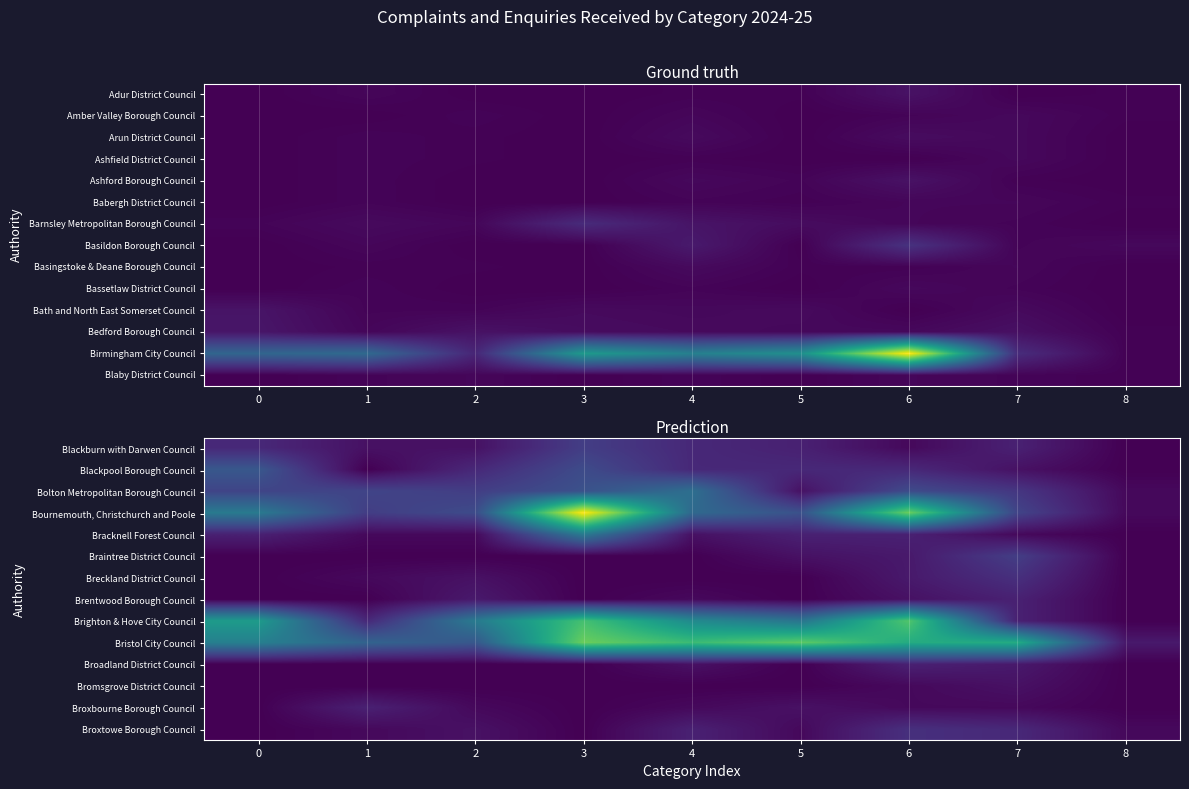

Reading left to right, list all the values displayed in this chart.

Blackburn with Darwen Council: 0=5	1=2	2=2	3=8	4=5	5=4	6=1	7=4	8=0
Blackpool Borough Council: 0=12	1=0	2=5	3=10	4=5	5=5	6=5	7=2	8=0
Bolton Metropolitan Borough Council: 0=9	1=9	2=8	3=11	4=16	5=2	6=10	7=7	8=1
Bournemouth, Christchurch and Poole: 0=18	1=8	2=10	3=44	4=15	5=11	6=34	7=9	8=1
Bracknell Forest Council: 0=4	1=1	2=1	3=18	4=2	5=4	6=4	7=1	8=0
Braintree District Council: 0=0	1=0	2=0	3=0	4=0	5=2	6=3	7=8	8=0
Breckland District Council: 0=0	1=1	2=2	3=0	4=0	5=0	6=3	7=6	8=0
Brentwood Borough Council: 0=0	1=0	2=3	3=0	4=1	5=0	6=2	7=4	8=0
Brighton & Hove City Council: 0=24	1=5	2=18	3=31	4=21	5=17	6=32	7=4	8=0
Bristol City Council: 0=19	1=14	2=12	3=34	4=30	5=33	6=27	7=27	8=3
Broadland District Council: 0=0	1=0	2=0	3=0	4=2	5=0	6=4	7=3	8=0
Bromsgrove District Council: 0=0	1=0	2=0	3=0	4=0	5=0	6=1	7=2	8=0
Broxbourne Borough Council: 0=0	1=4	2=1	3=0	4=1	5=2	6=1	7=1	8=0
Broxtowe Borough Council: 0=0	1=1	2=2	3=0	4=4	5=1	6=6	7=5	8=1